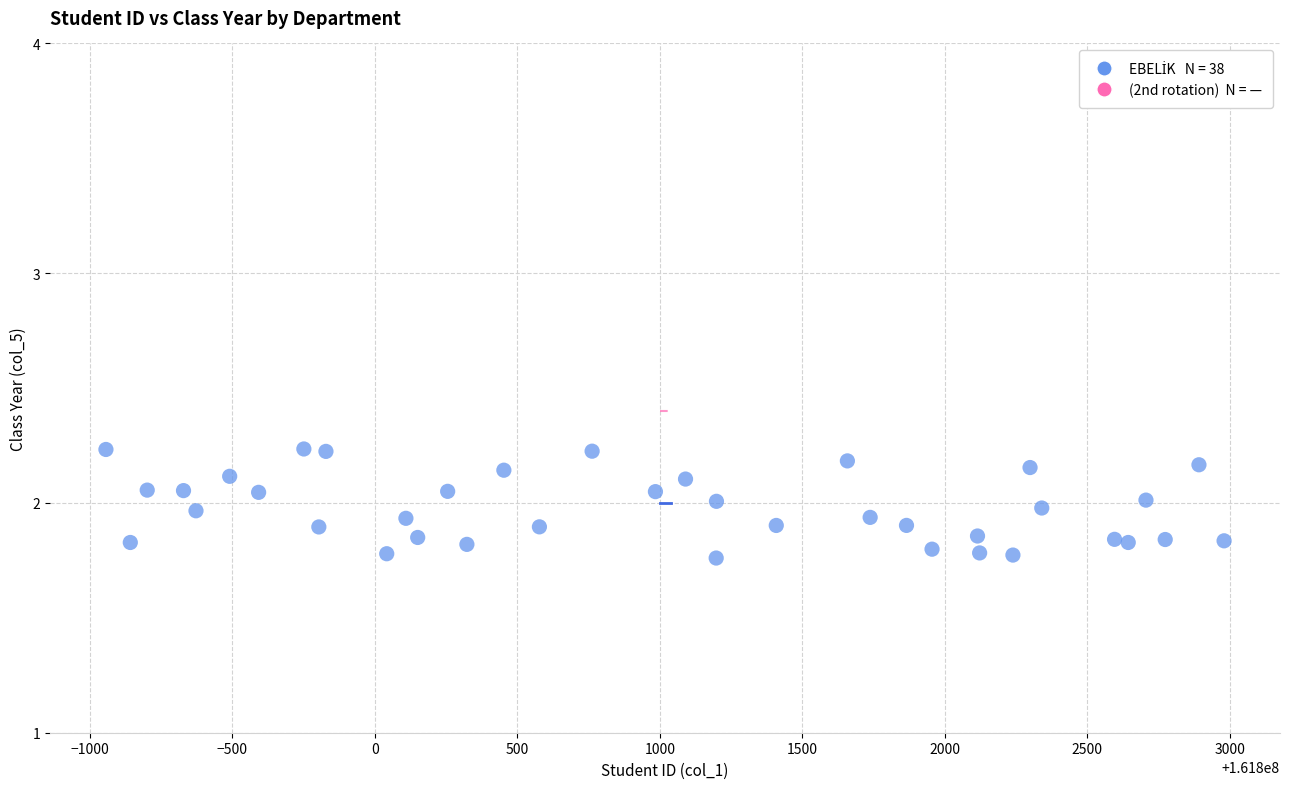

What is the range of Y values (max minus min)?

0.5